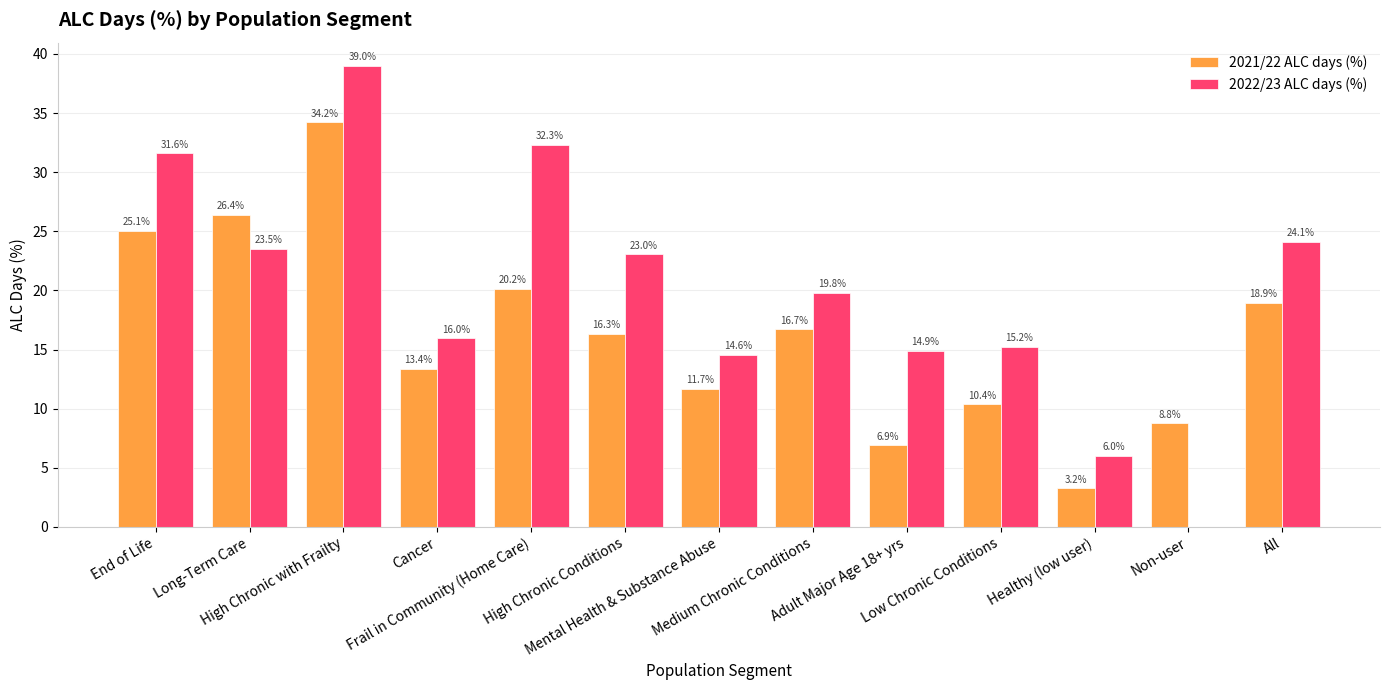

The 2022/23 ALC days (%) series shows 14.9 at Adult Major Age 18+ yrs. True or false?

True